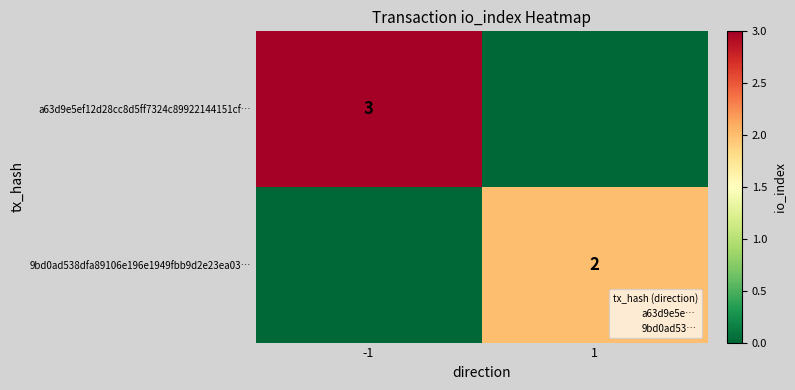

Which category has the lowest value across all series?

1